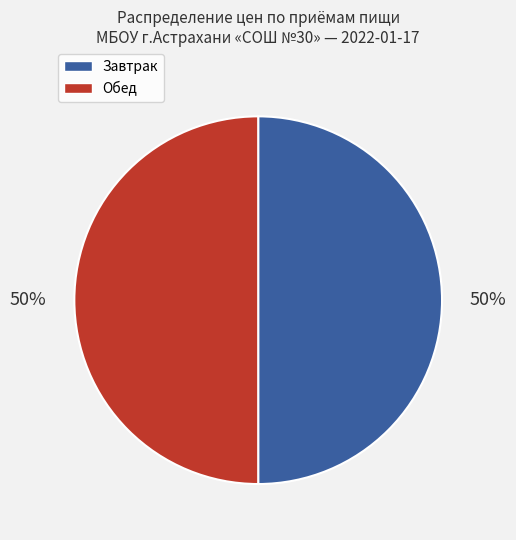

How many slices are in this pie chart?

2